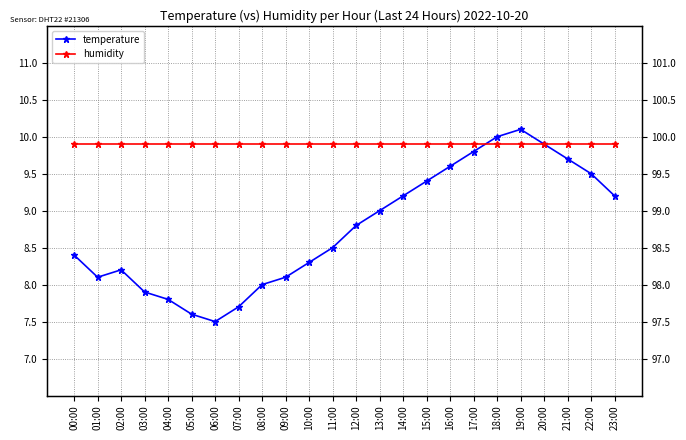

At how many categories does at least one series exceed 8?

24